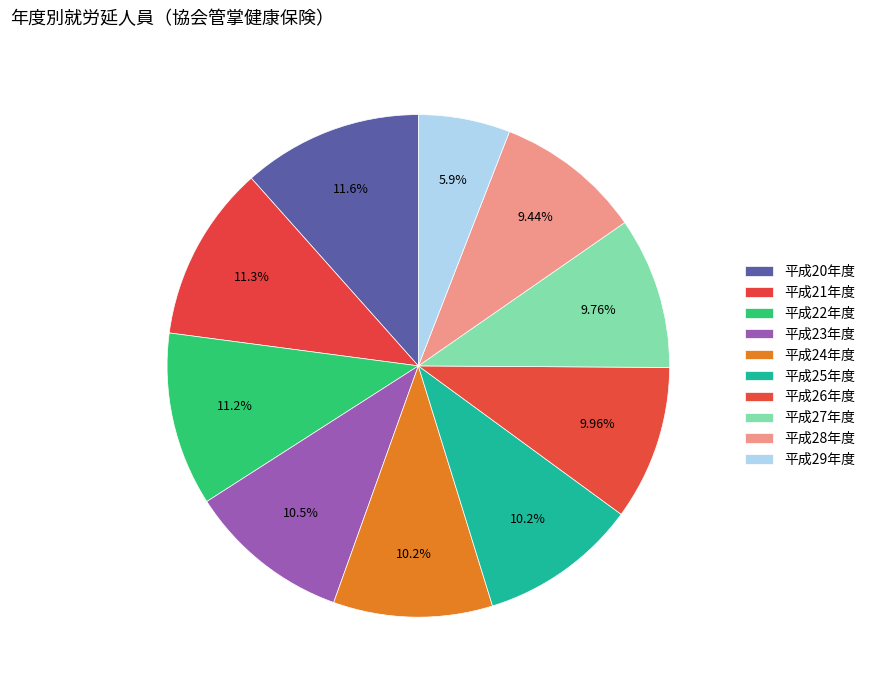

Approximately how many times larger is the value at 平成29年度 compared to 平成23年度?

0.6